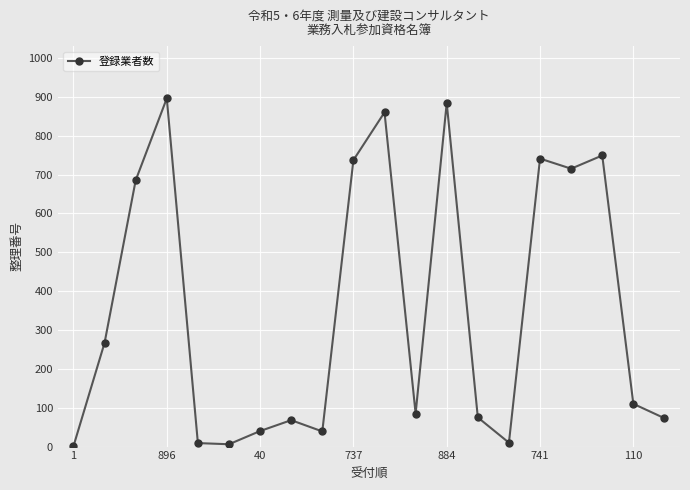

What is the greatest value displayed?

896